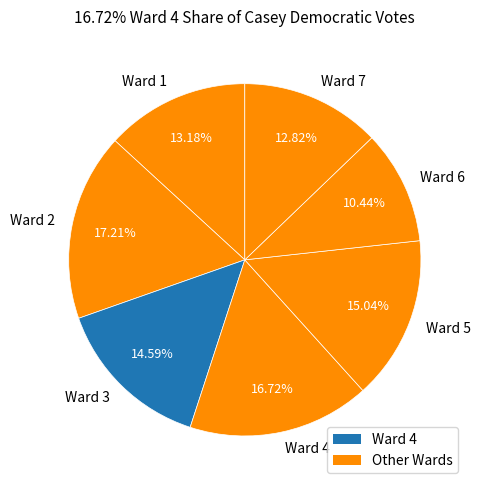

Does Ward 1 represent more than half of the total?

No